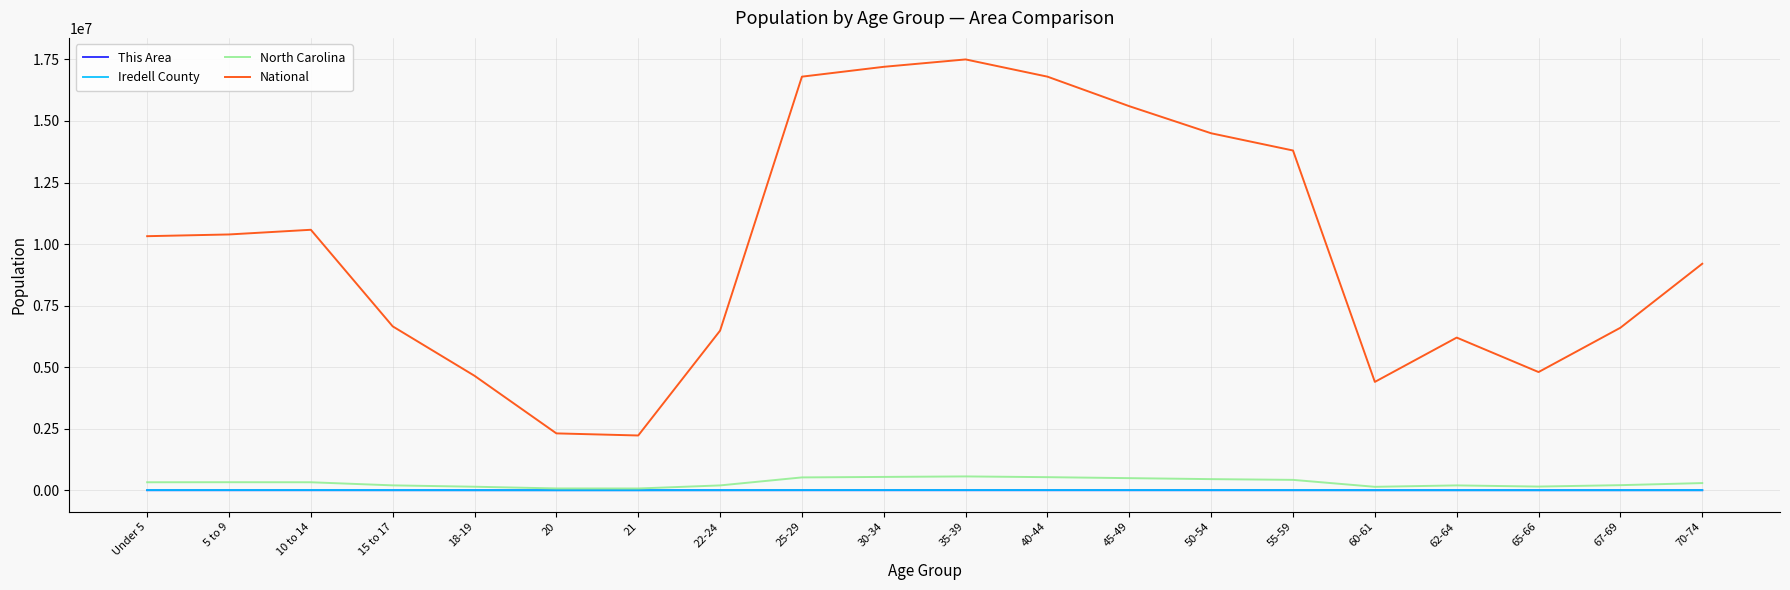

Which series has the largest total across all categories?

National